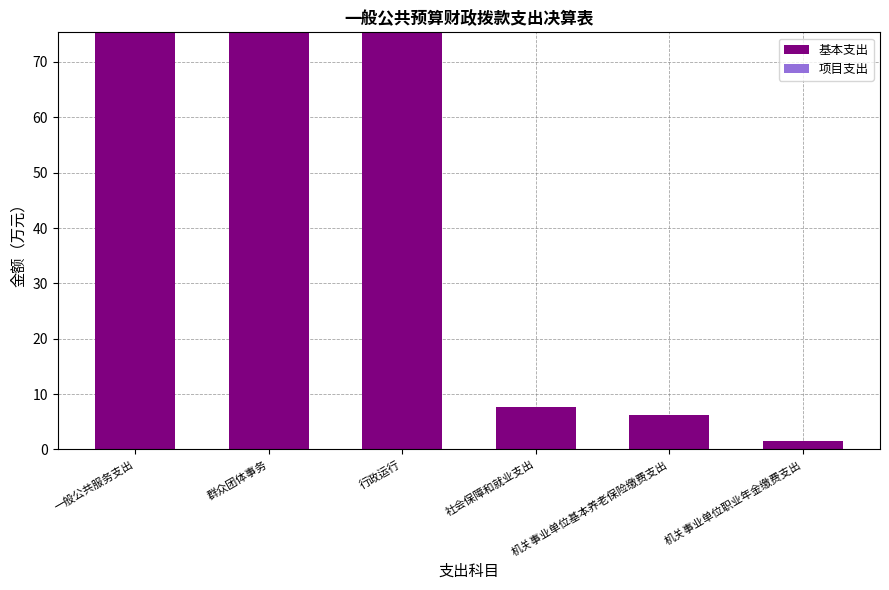

Is it true that the value at 机关事业单位基本养老保险缴费支出 is 6.2?

True